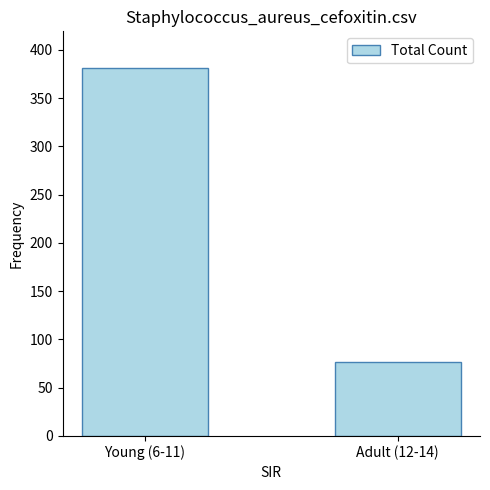

True or false: the data shows 676 at Young (6-11).

False